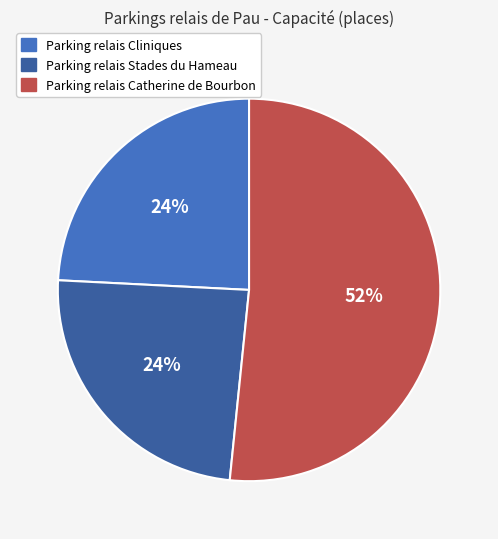

What percentage is the Parking relais Stades du Hameau slice, to the nearest percent?

24%